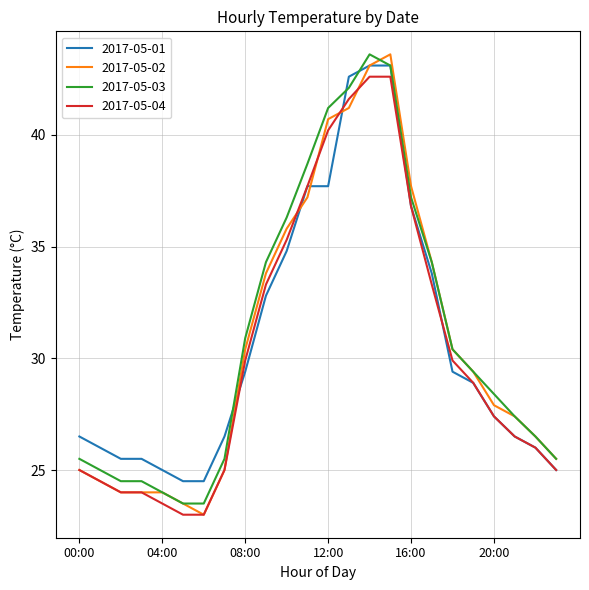

Which series has the largest total across all categories?

2017-05-03